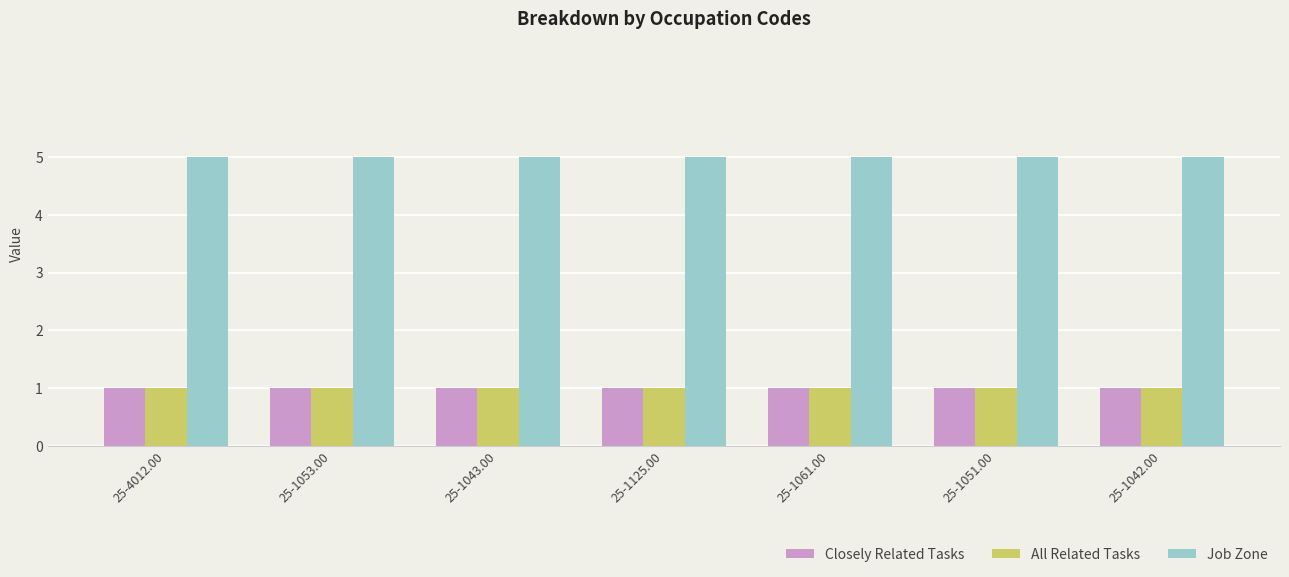

Reading left to right, extract all data points from this chart.

Closely Related Tasks: 25-4012.00=1	25-1053.00=1	25-1043.00=1	25-1125.00=1	25-1061.00=1	25-1051.00=1	25-1042.00=1
All Related Tasks: 25-4012.00=1	25-1053.00=1	25-1043.00=1	25-1125.00=1	25-1061.00=1	25-1051.00=1	25-1042.00=1
Job Zone: 25-4012.00=5	25-1053.00=5	25-1043.00=5	25-1125.00=5	25-1061.00=5	25-1051.00=5	25-1042.00=5